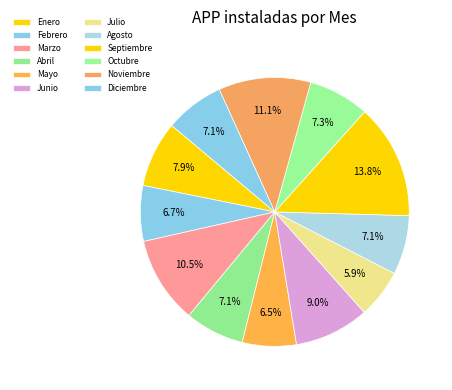

To the nearest percent, what is the difference between the largest and smallest slice percentages?

8%